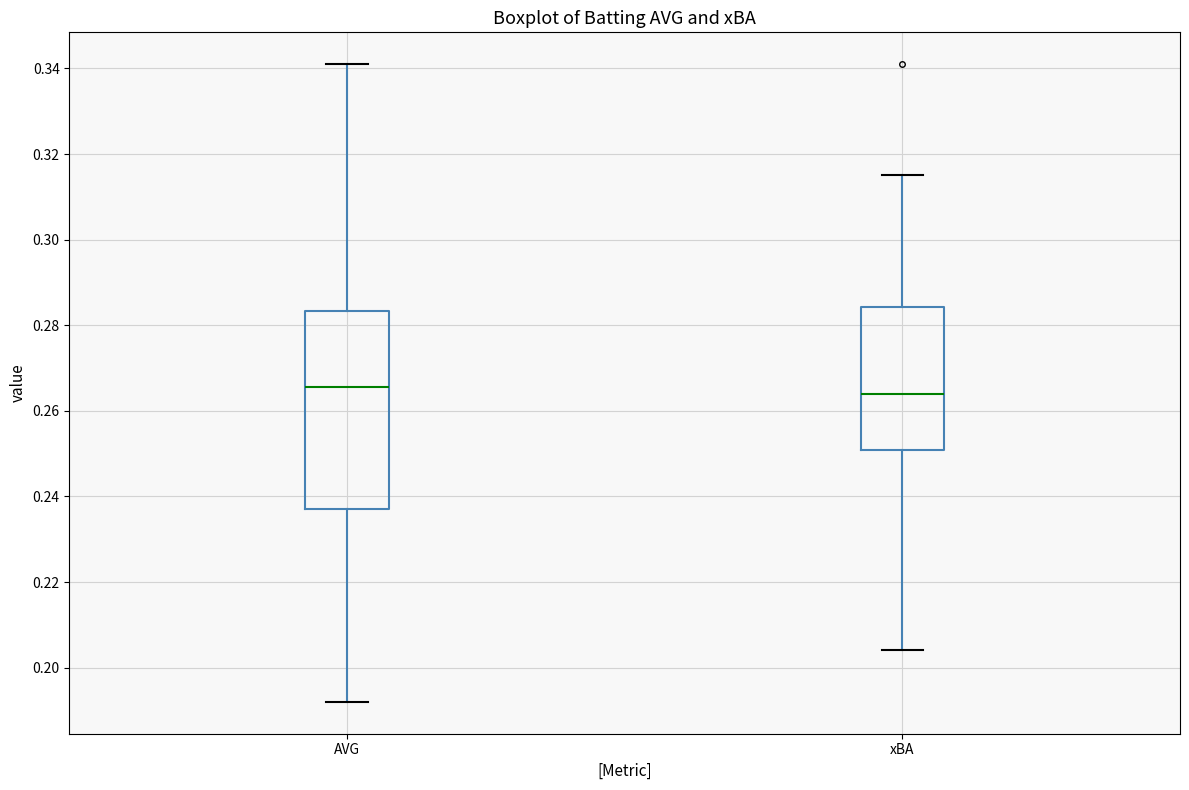

Comparing the boxes themselves (not the whiskers), which one is the tallest?

AVG